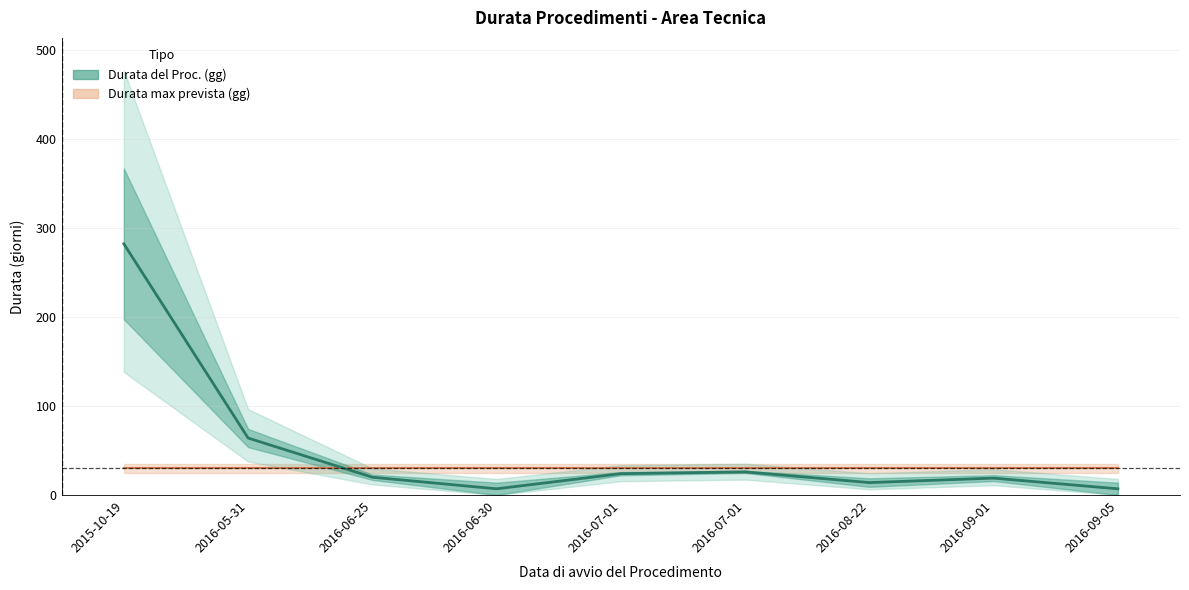

True or false: Durata del Proc. (gg) and Durata max prevista (gg) intersect in this chart.

True